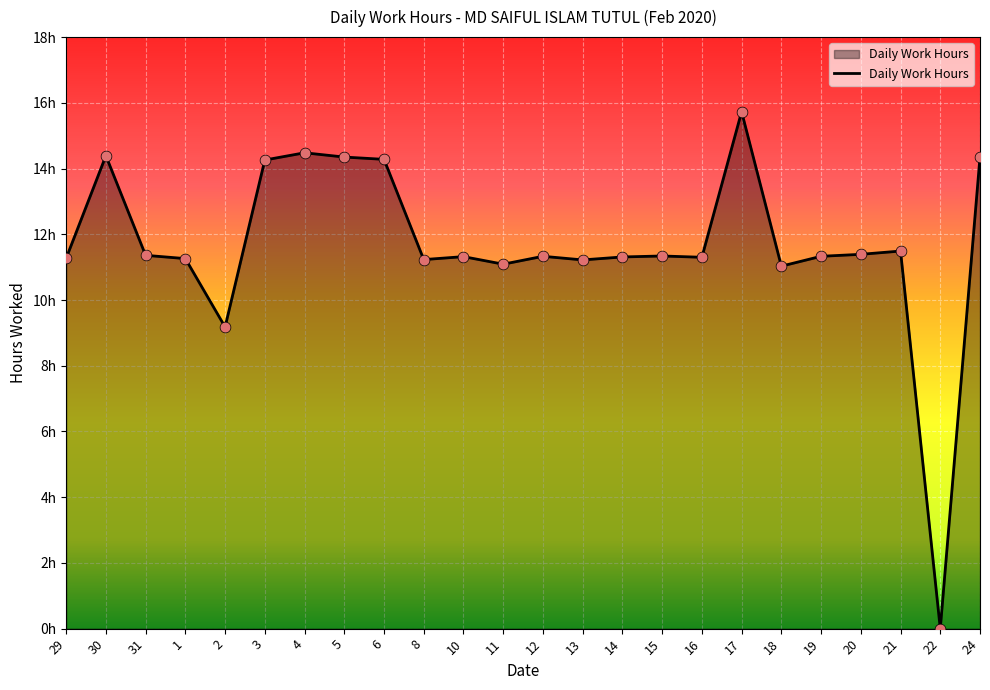

Between 31 and 21, which is larger?

21